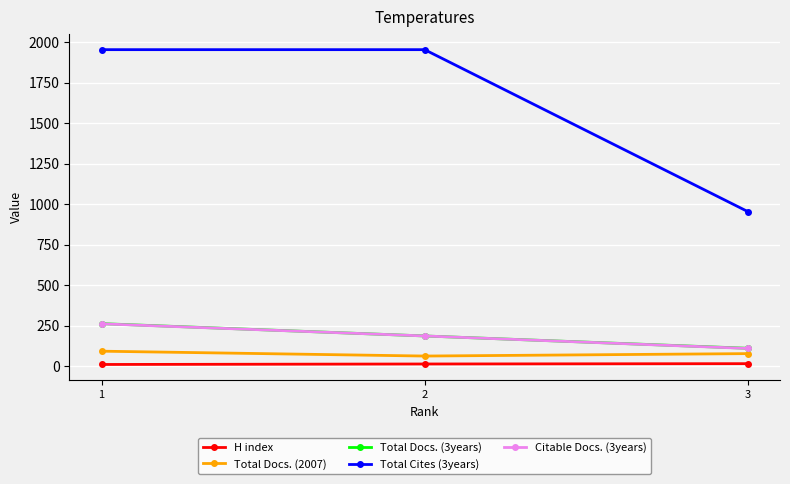

What is the difference between the maximum and minimum values in the H index series?

5